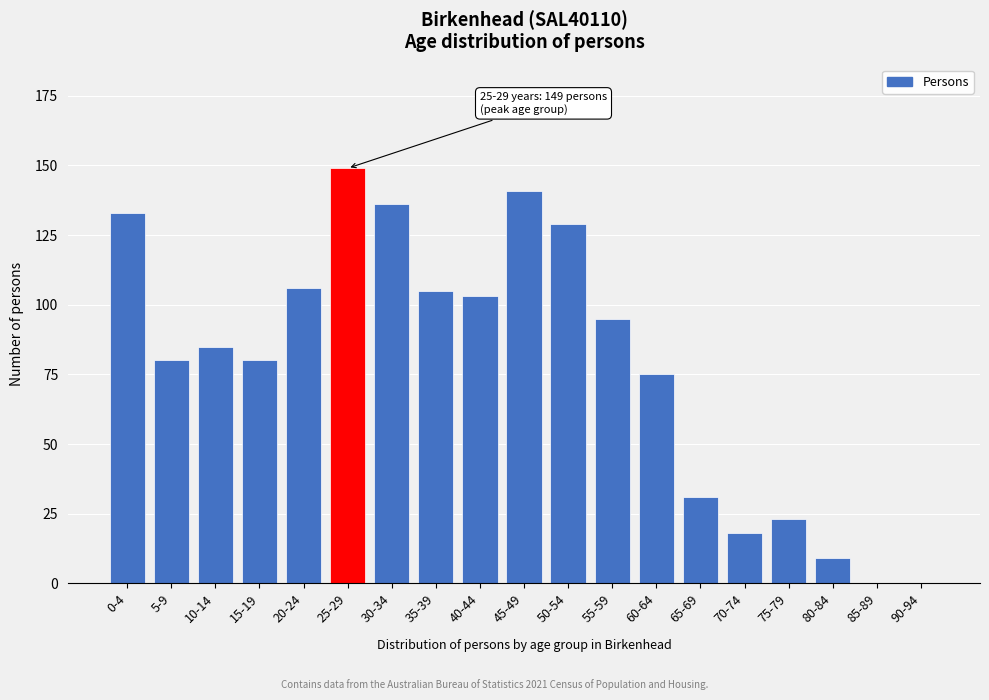

Reading left to right, list all the values displayed in this chart.

0-4=133	5-9=80	10-14=85	15-19=80	20-24=106	25-29=149	30-34=136	35-39=105	40-44=103	45-49=141	50-54=129	55-59=95	60-64=75	65-69=31	70-74=18	75-79=23	80-84=9	85-89=0	90-94=0